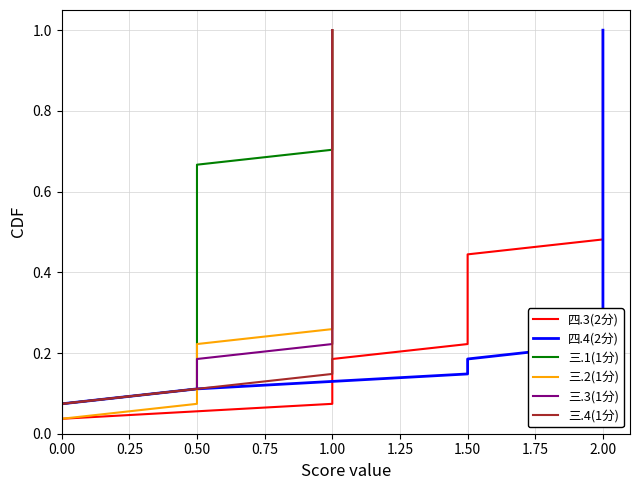

Does the chart have visible grid lines?

Yes